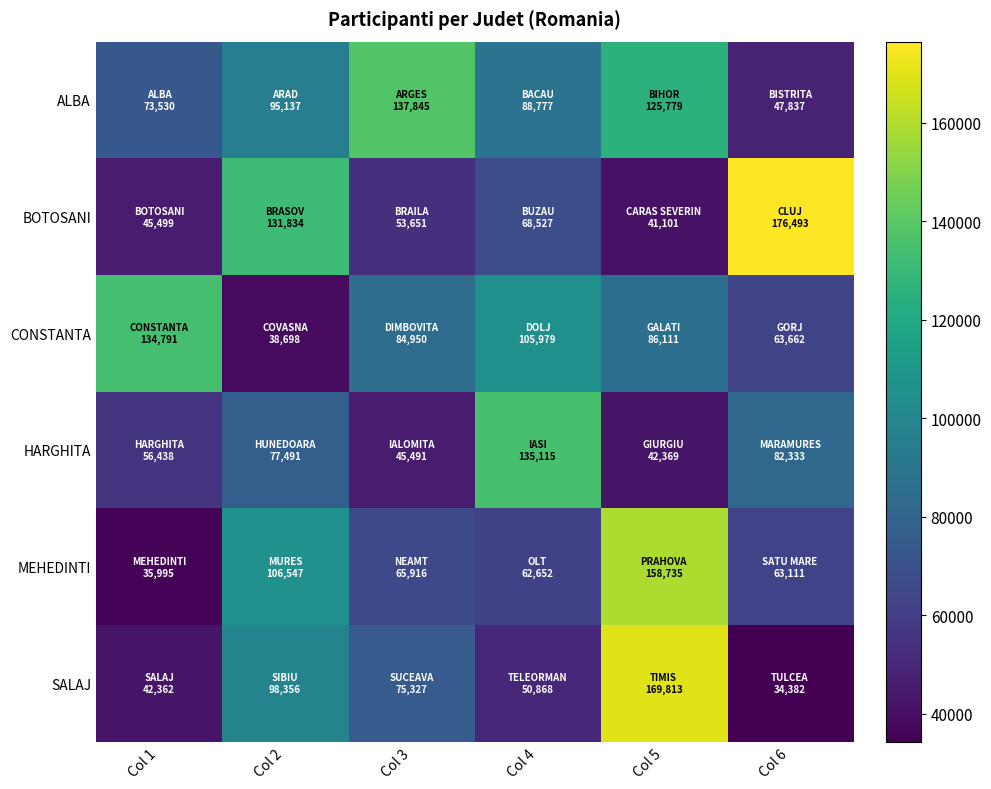

Which label corresponds to the smallest value in the chart?

Col 6